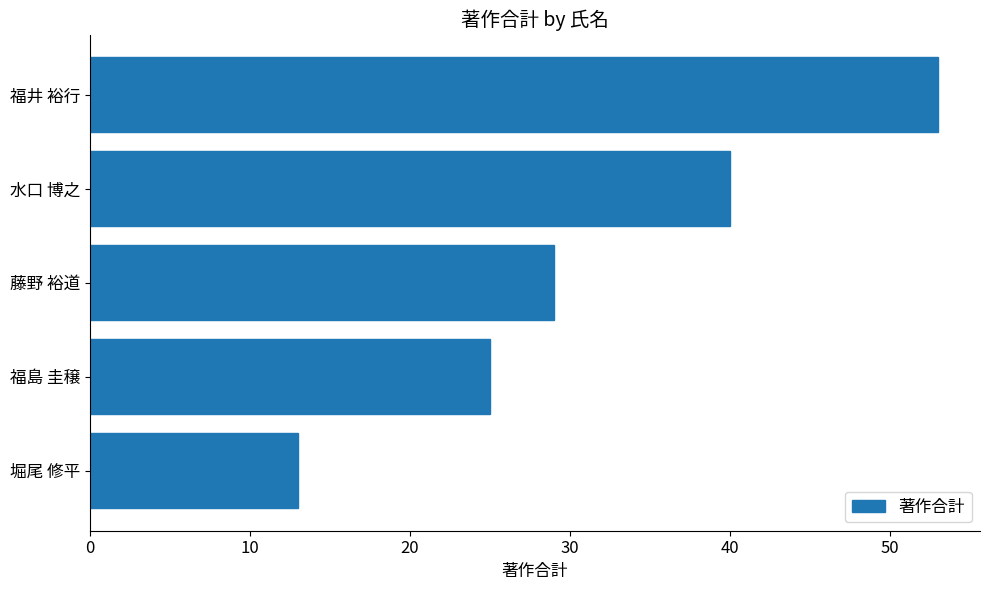

Where is the data nearest to the value 33?

藤野 裕道